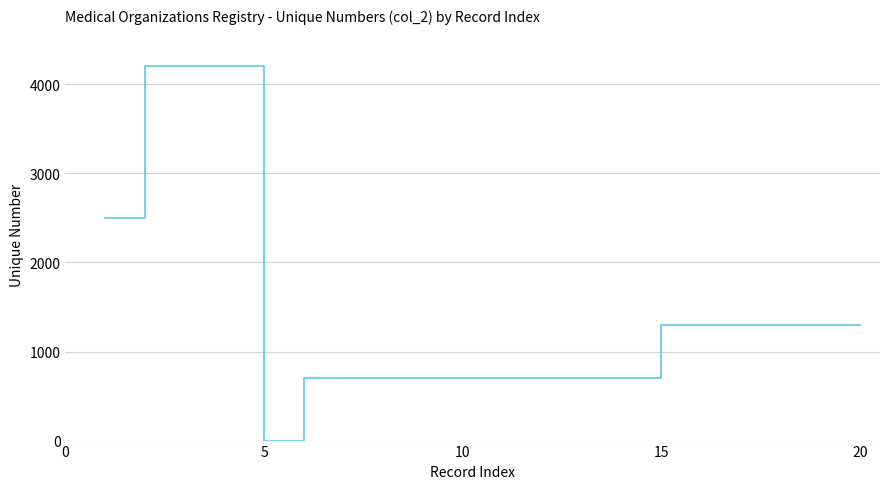

What is the maximum value shown in the chart?

4200